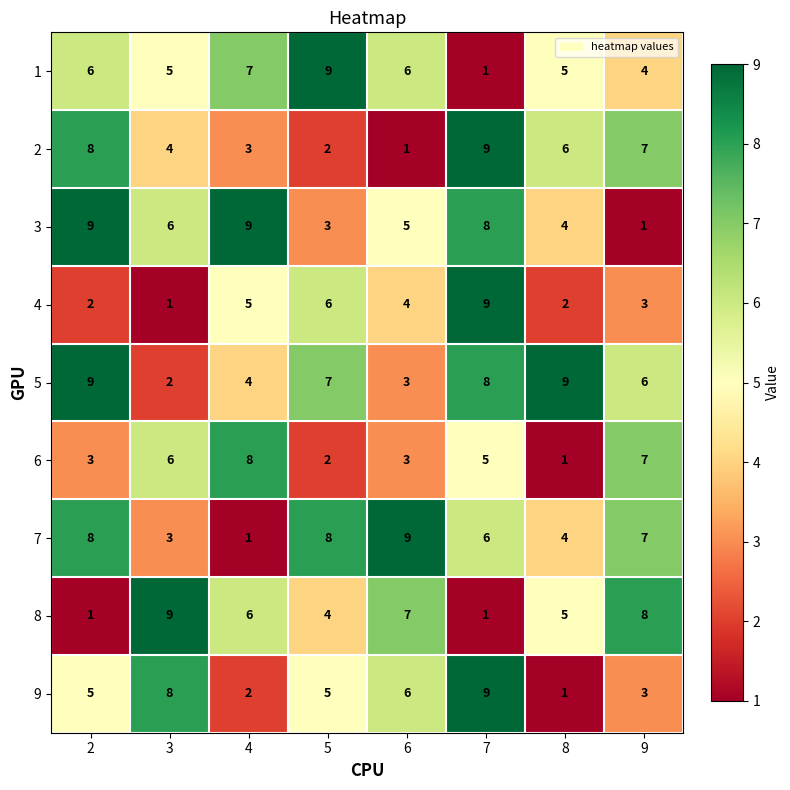

What is the spread (max minus min) of values at 8?

8